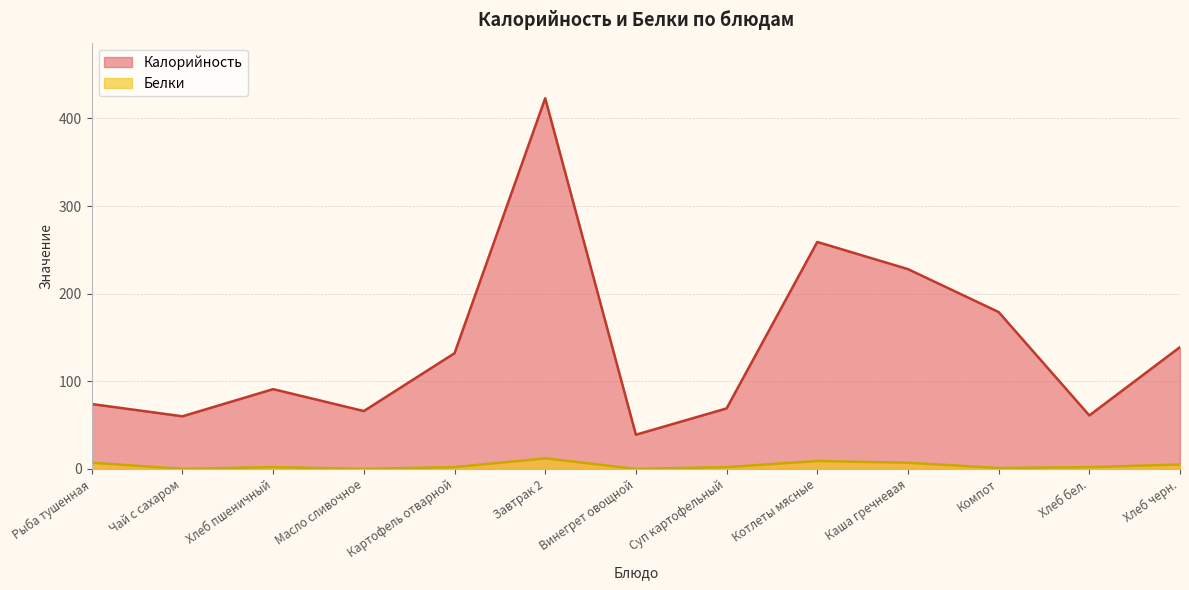

Where is the first local minimum for Белки?

Чай с сахаром